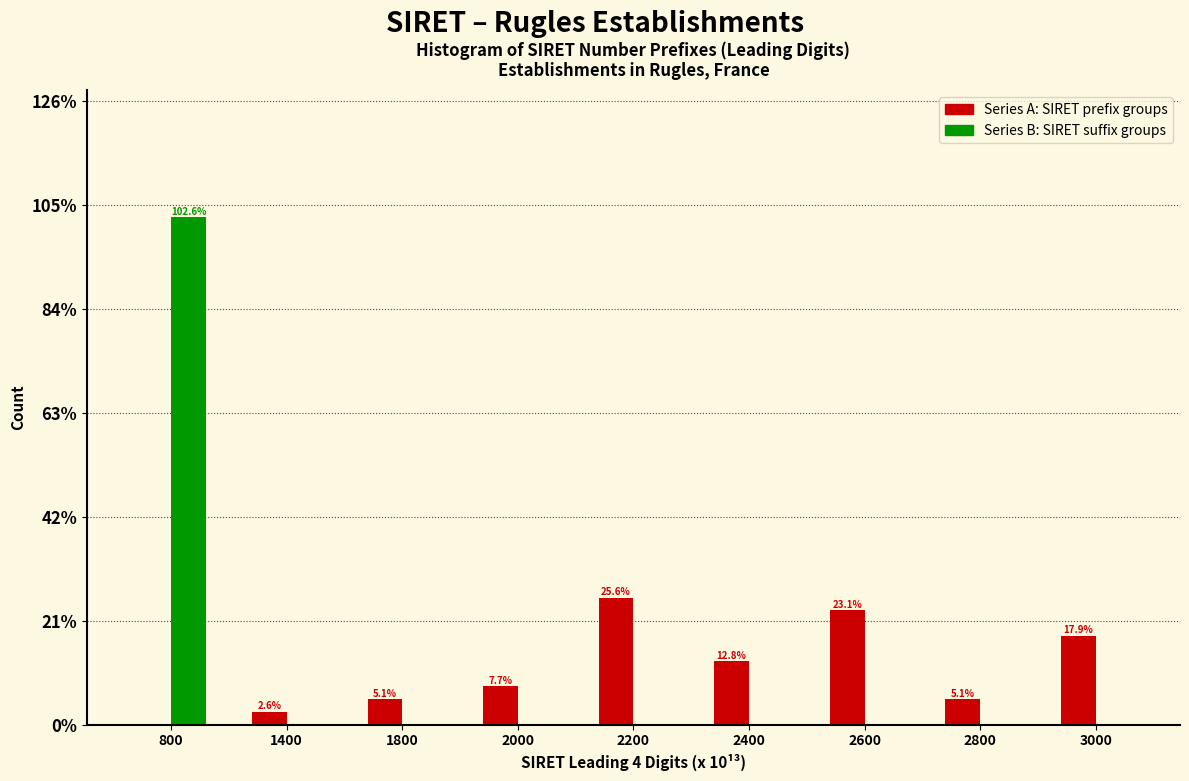

What is the total value across all series at 1400?

2.6